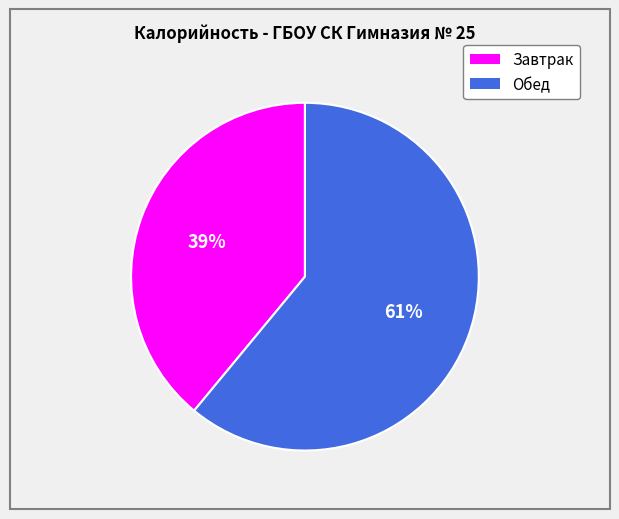

Rank the categories by value from lowest to highest.

Завтрак, Обед